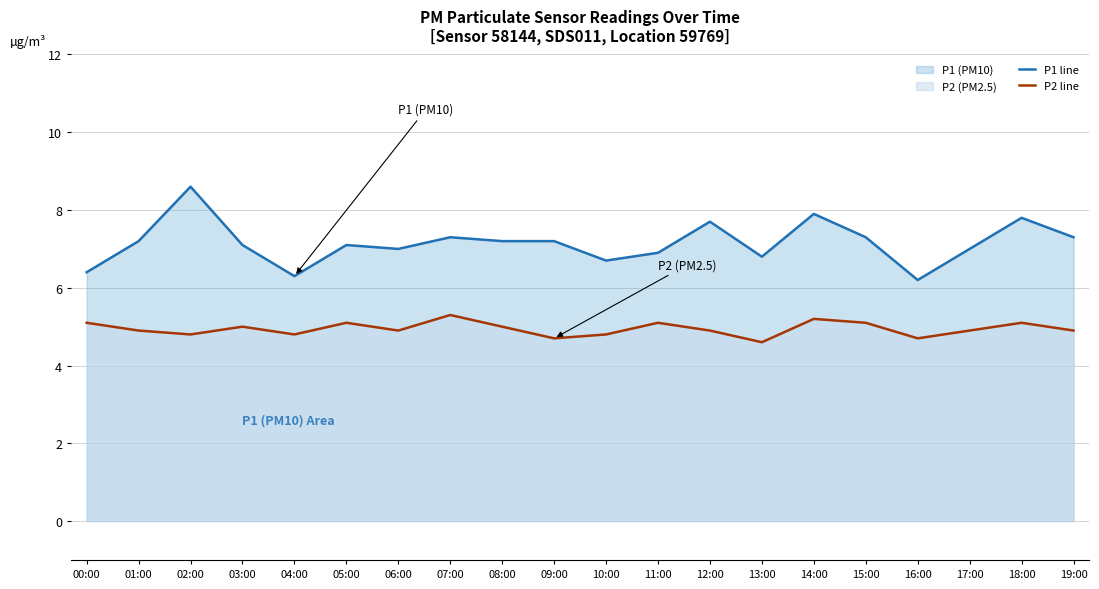

In P1 line, how many points are lower than both neighbors (excluding endpoints)?

5